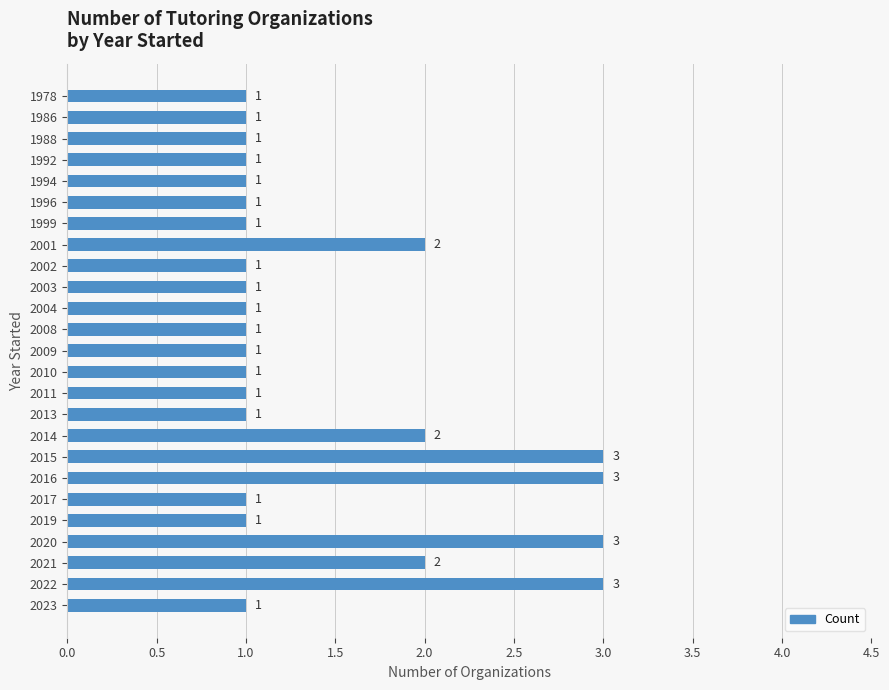

What is the value of the 11th bar from the top?

1